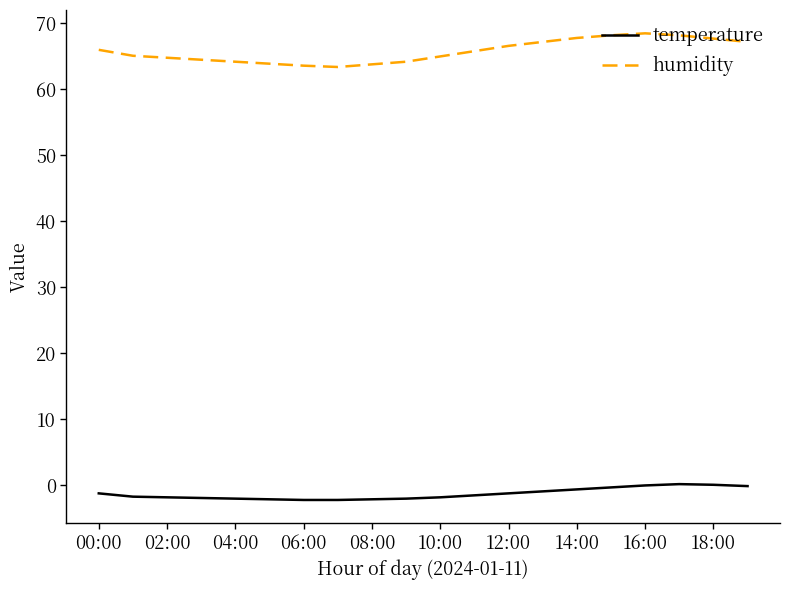

Which series has the largest total across all categories?

humidity